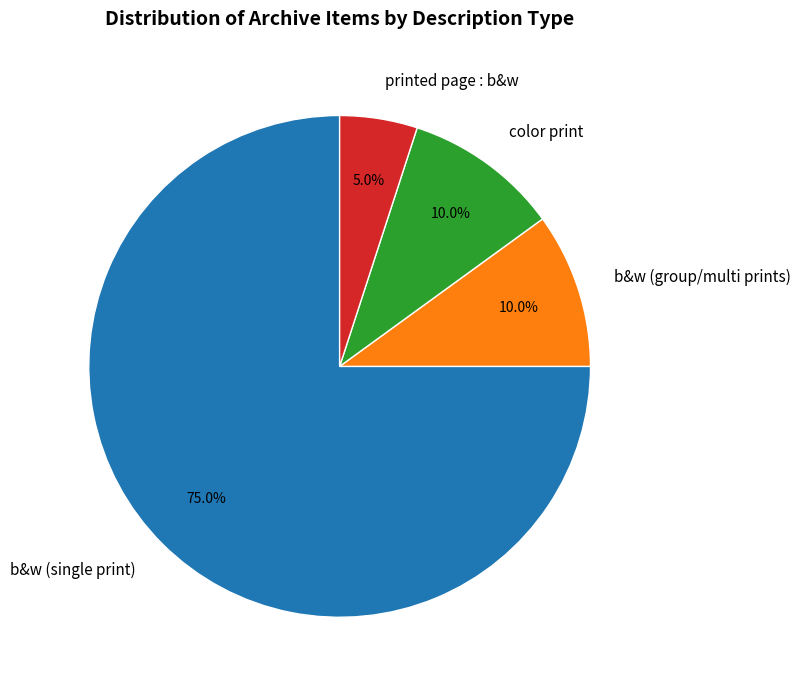

Approximately how many times larger is the value at b&w (single print) compared to printed page : b&w?

15.0